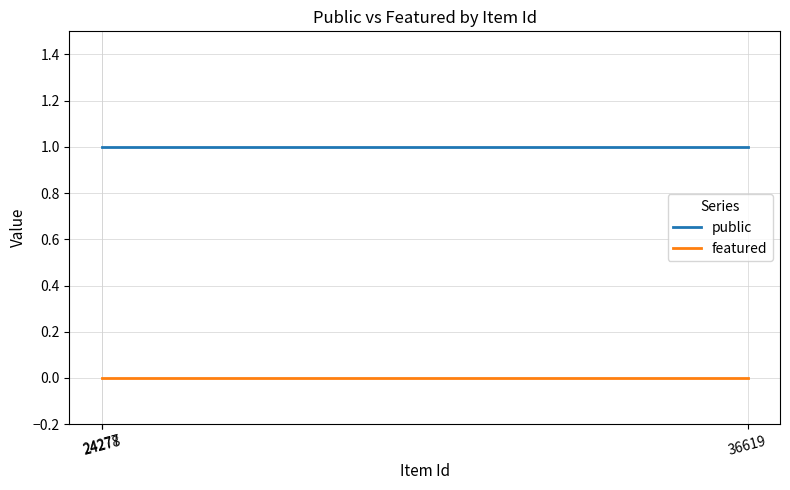

Does the chart display data point markers on the line(s)?

No